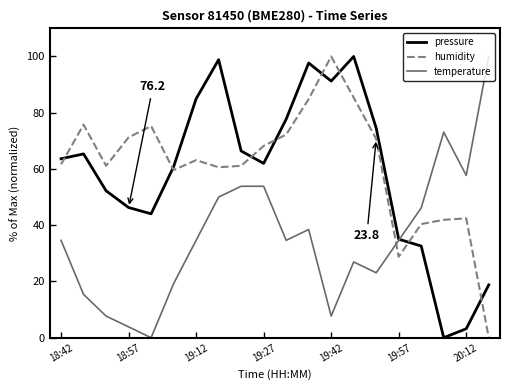

After their last crossing, which series has the higher values: pressure or humidity?

pressure